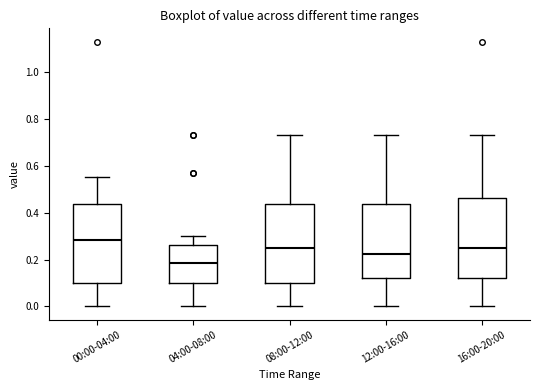

Reading left to right, read every box against the y-axis: the position of its median line, the range the box covers, and the ends of its whiskers. The values are not printed on the chart, so give them approximately, as read against the axis.

00:00-04:00: median 0.28, box 0.10 to 0.44, whiskers 0.00 to 0.56
04:00-08:00: median 0.18, box 0.10 to 0.26, whiskers 0.00 to 0.30
08:00-12:00: median 0.26, box 0.10 to 0.44, whiskers 0.00 to 0.74
12:00-16:00: median 0.22, box 0.12 to 0.44, whiskers 0.00 to 0.74
16:00-20:00: median 0.26, box 0.12 to 0.46, whiskers 0.00 to 0.74